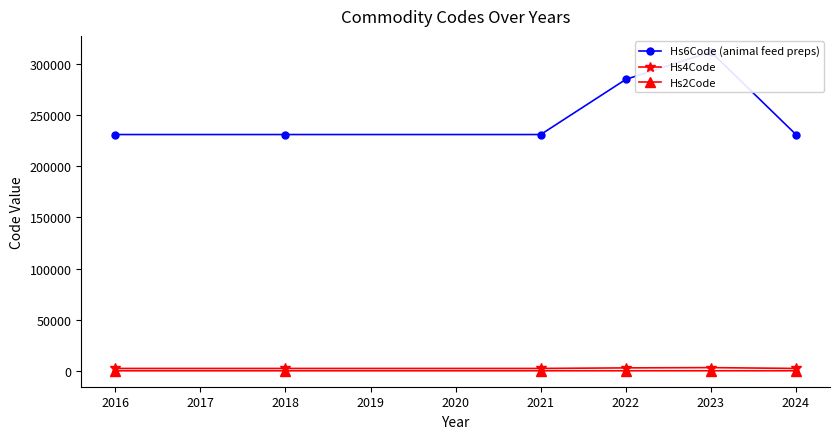

True or false: Hs2Code and Hs6Code (animal feed preps) cross at least once.

False